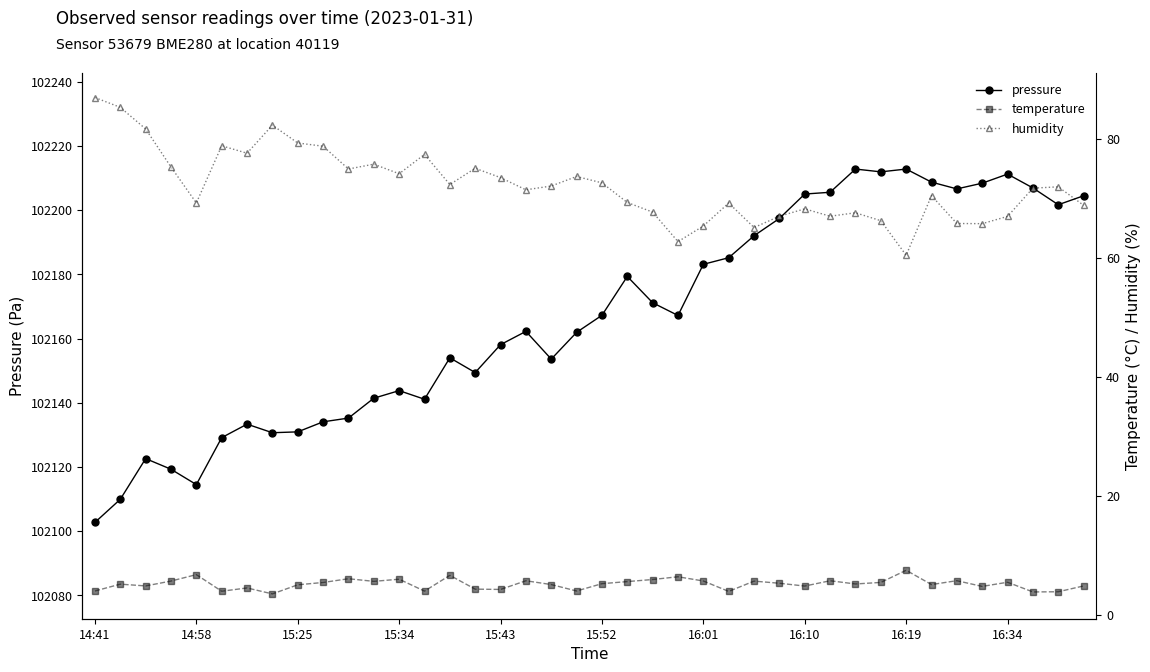

What is the greatest value displayed?

102212.8